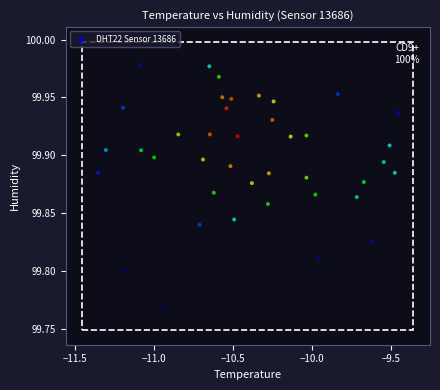

What is the range of X values (max minus min)?

1.9